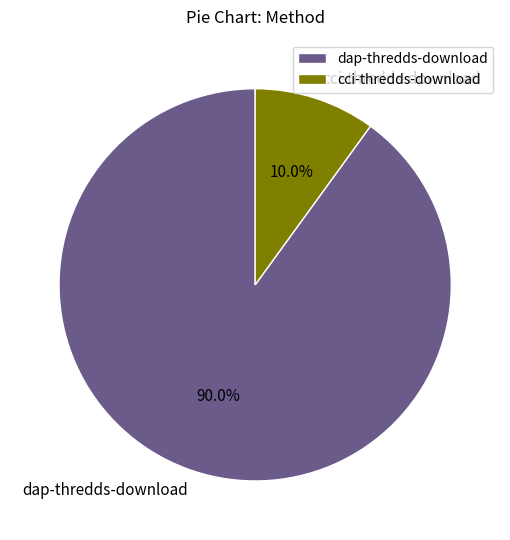

What is the smallest slice in the pie chart?

cci-thredds-download